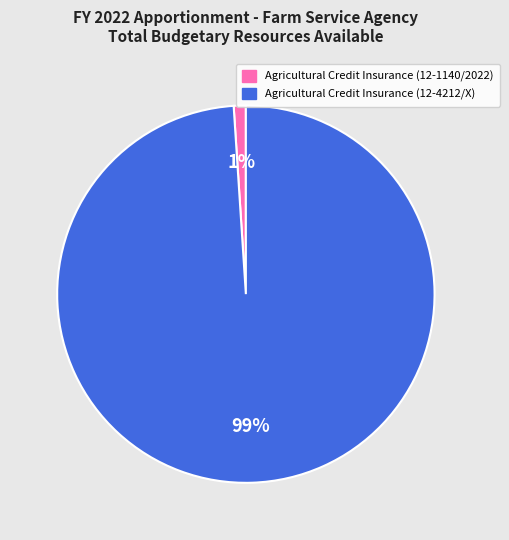

Count the number of slices in the pie.

2